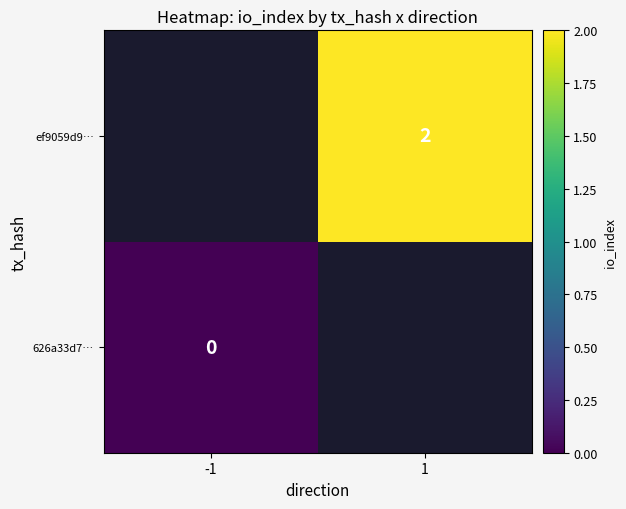

How many series are shown in this chart?

2